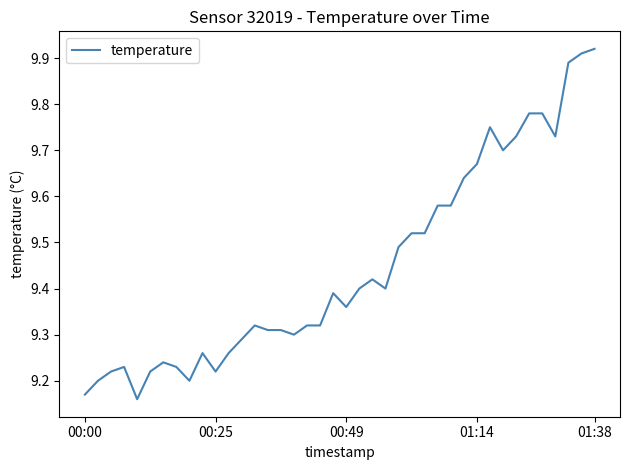

What is the difference between the maximum and minimum values?

0.8